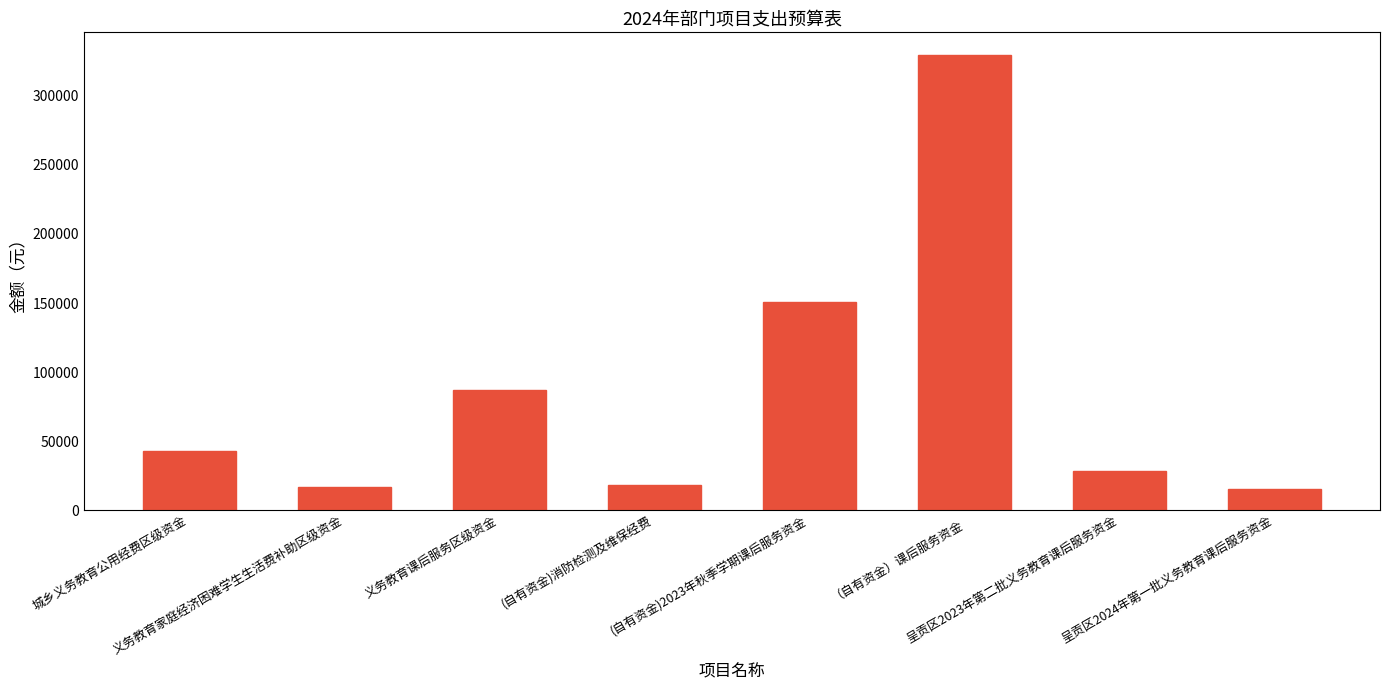

What is the value of the 3rd bar from the left?

87209.0